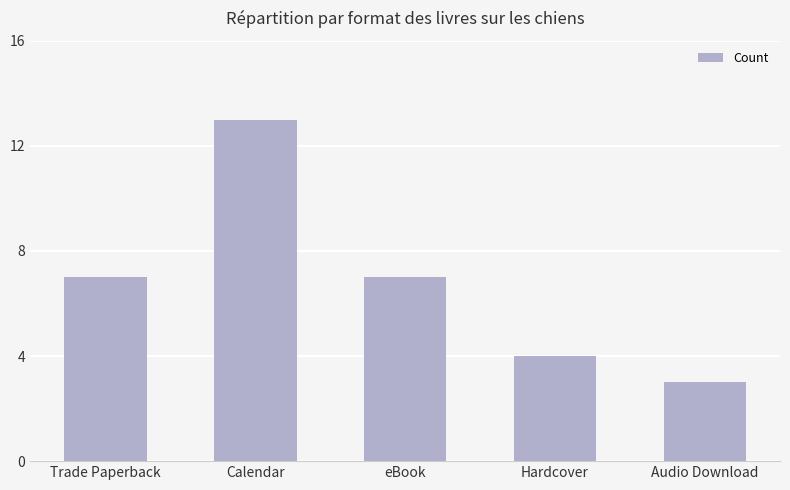

What is the difference between the maximum and minimum values?

10